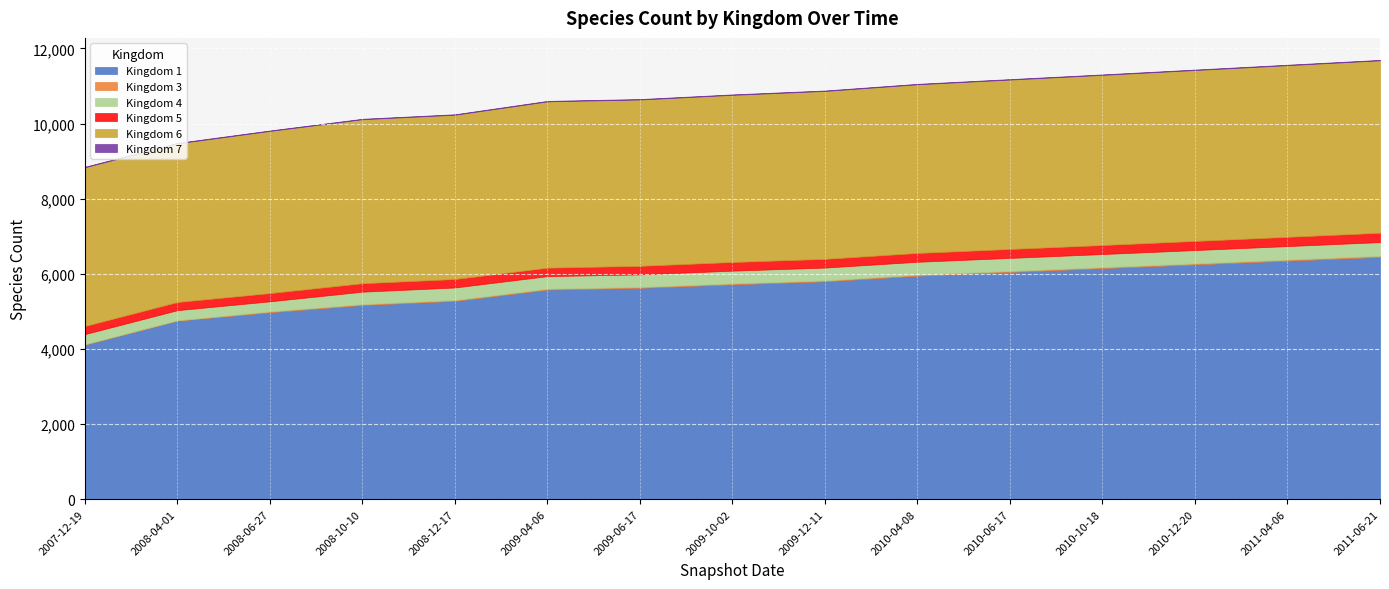

Reading left to right, list all the values displayed in this chart.

Kingdom 1: 4116	4754	4976	5170	5279	5580	5626	5720	5800	5950	6050	6150	6250	6350	6450
Kingdom 3: 8	8	22	22	22	23	23	24	24	25	25	26	27	28	29
Kingdom 4: 270	270	269	332	335	335	335	340	342	345	348	350	355	360	365
Kingdom 5: 216	217	220	225	225	225	228	230	232	235	238	240	243	246	249
Kingdom 6: 4227	4224	4317	4366	4374	4428	4428	4450	4470	4490	4510	4530	4550	4570	4590
Kingdom 7: 13	13	13	13	13	13	13	13	13	13	13	13	13	13	13